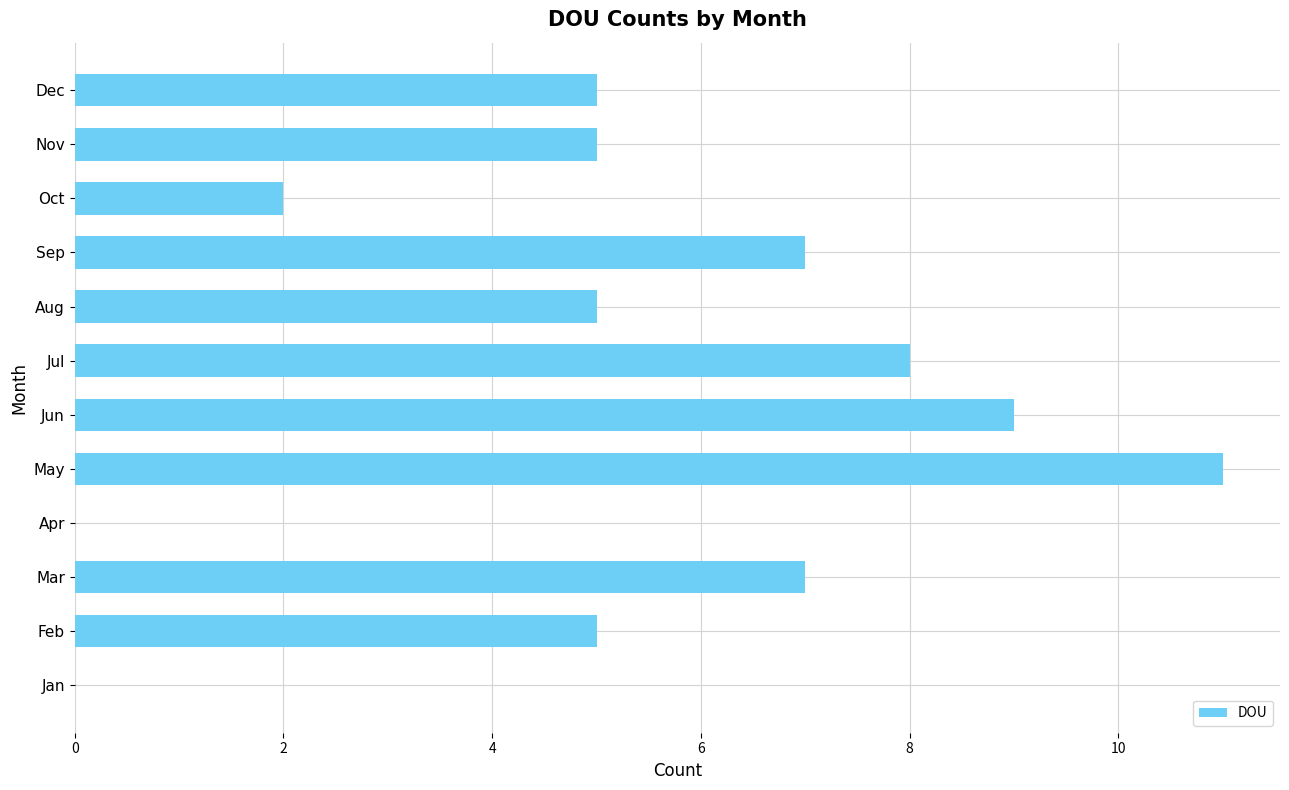

Approximately how many times larger is the value at Oct compared to Sep?

0.3